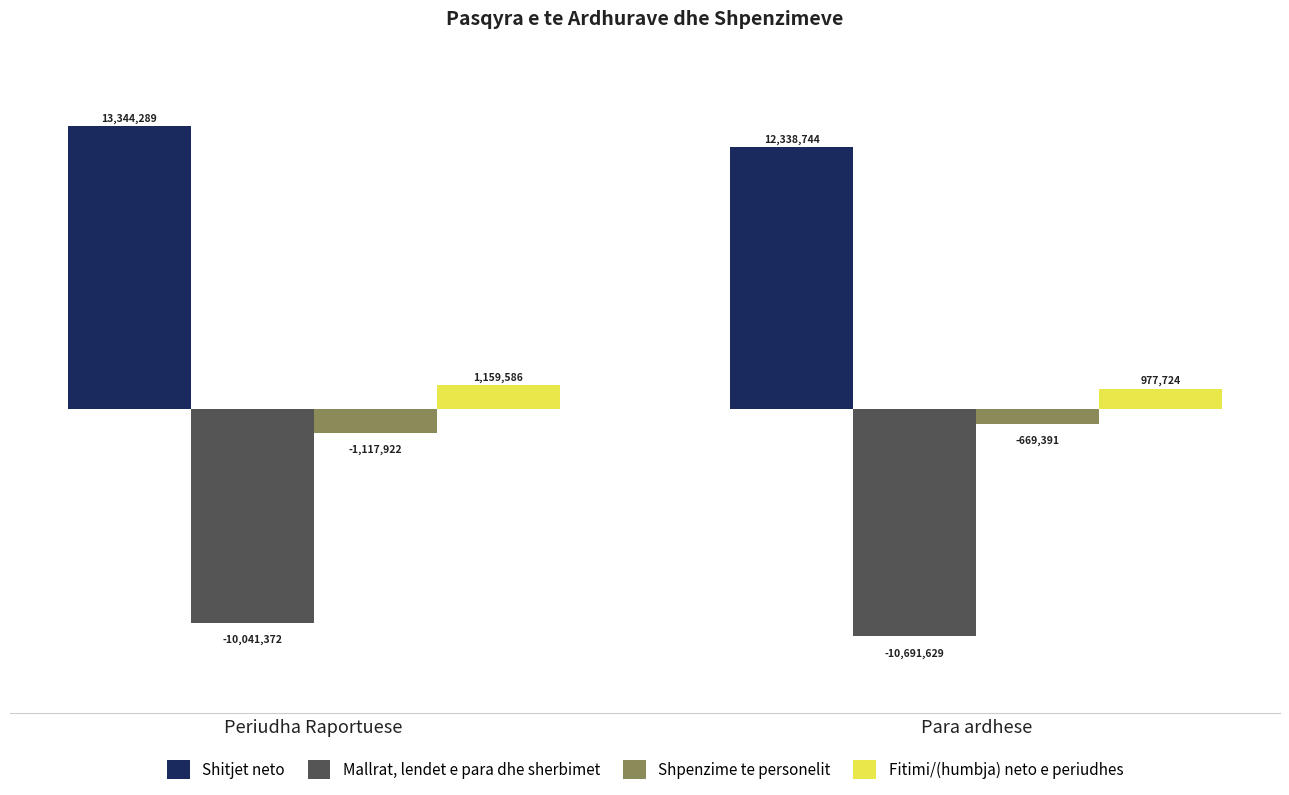

What is the maximum value for Shpenzime te personelit?

-669391